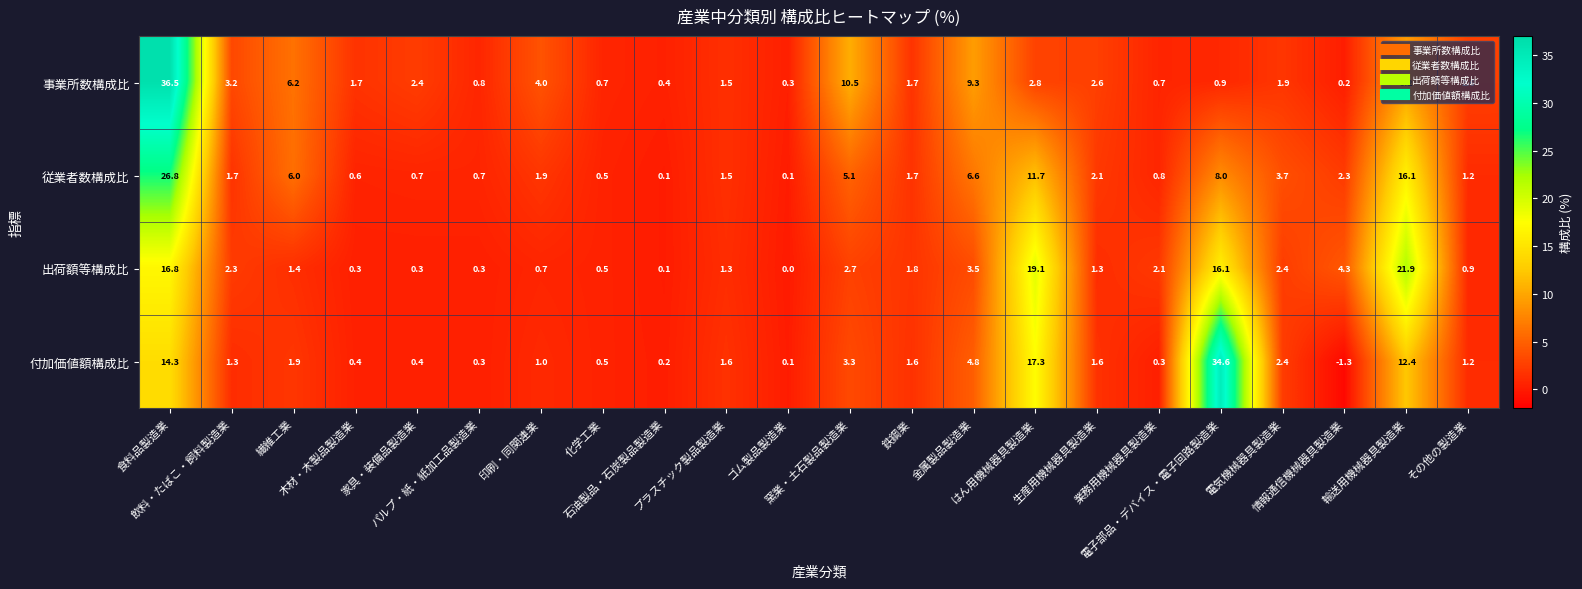

What is the difference between the second highest and second lowest values in the 事業所数構成比 series?

10.2